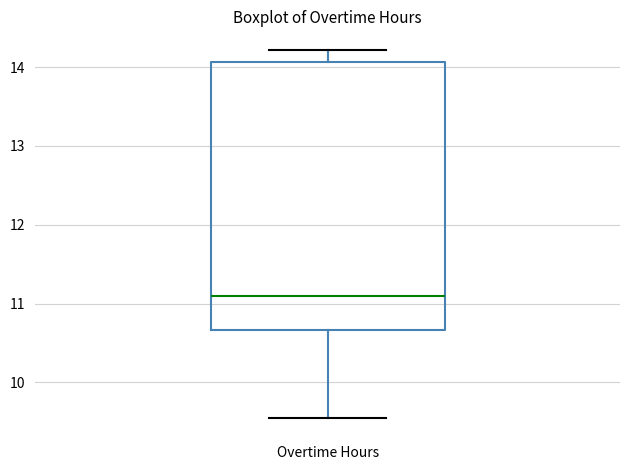

Read this box plot against the y-axis: the position of the median line, the range covered by the box, and the ends of both whiskers. The values are not printed on the chart, so give them approximately, as read against the axis.

median 11.1, box 10.7 to 14.1, whiskers 9.6 to 14.2